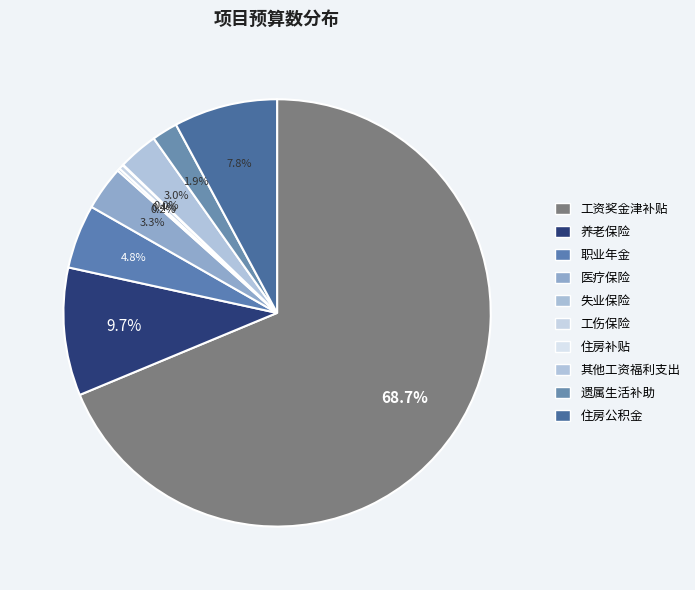

Rank the categories by value from lowest to highest.

住房补贴, 失业保险, 工伤保险, 遗属生活补助, 其他工资福利支出, 医疗保险, 职业年金, 住房公积金, 养老保险, 工资奖金津补贴